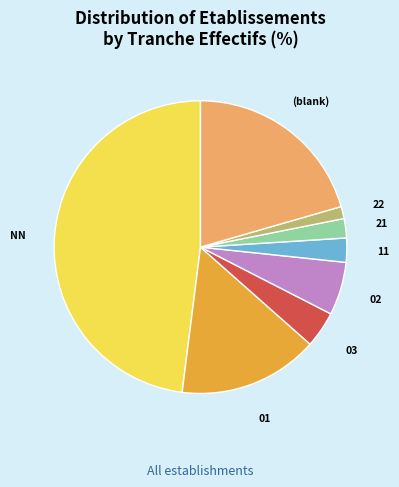

Which category has the smallest portion of the pie?

22